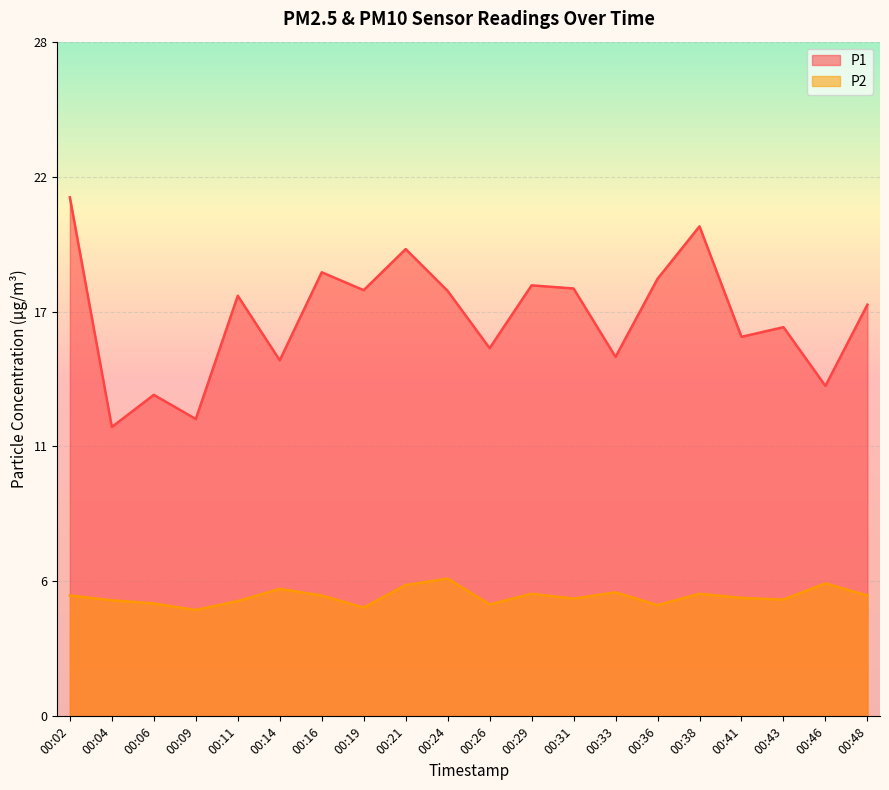

How many values in the P1 series exceed 17?

11